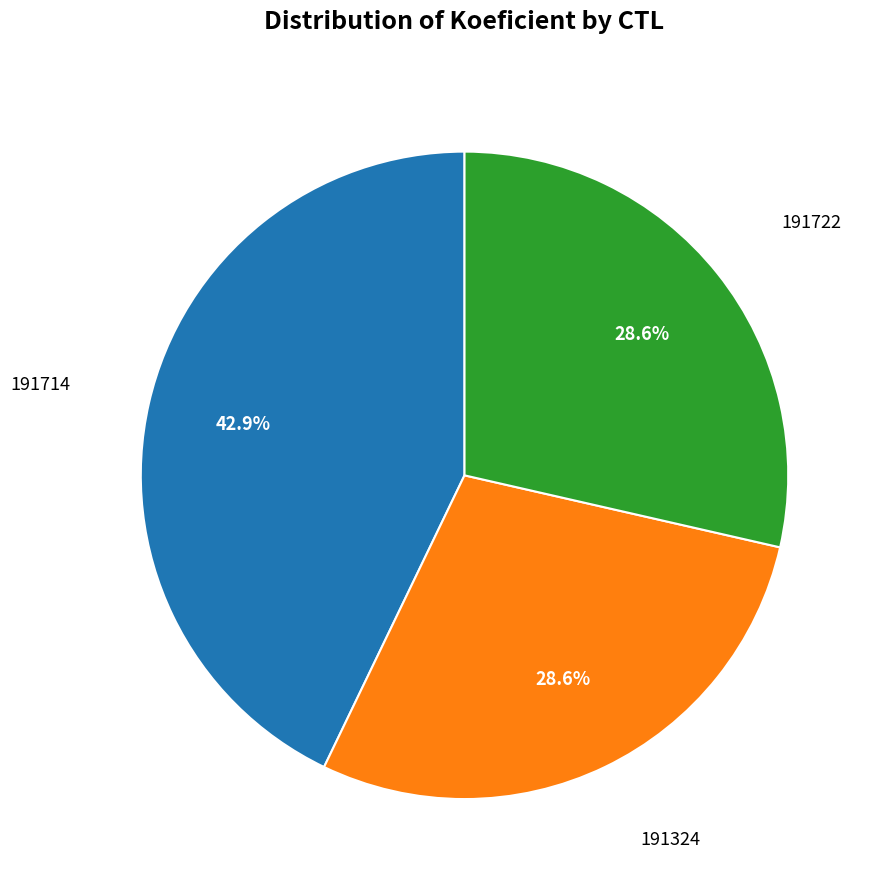

Is there any slice that represents more than half of the pie?

No